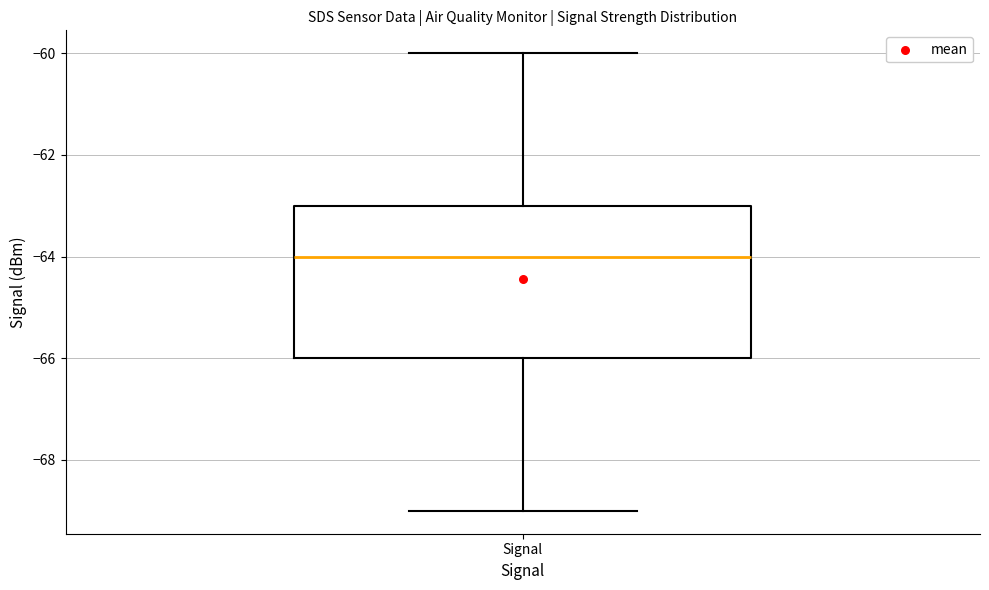

Transcribe this box plot: give where the median line is, the range the box spans, and where the two whiskers end, as read against the y-axis. The values are not printed on the chart, so give them approximately, as read against the axis.

median -64, box -66 to -63, whiskers -69 to -60